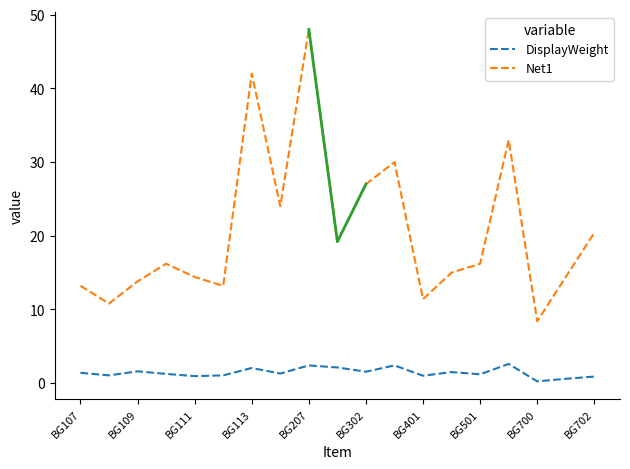

Does the chart have visible grid lines?

No